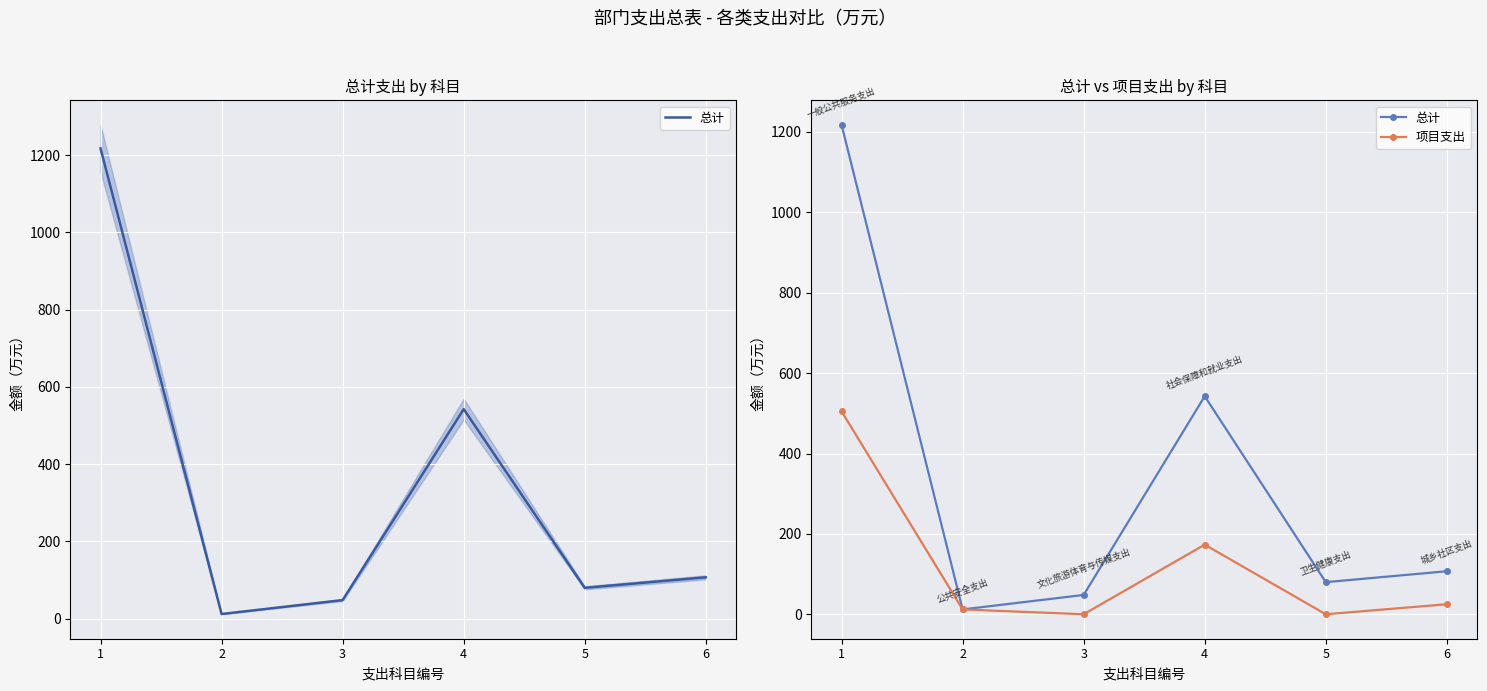

Is the value of 总计 at 2 greater than the value of 项目支出 at 1?

No